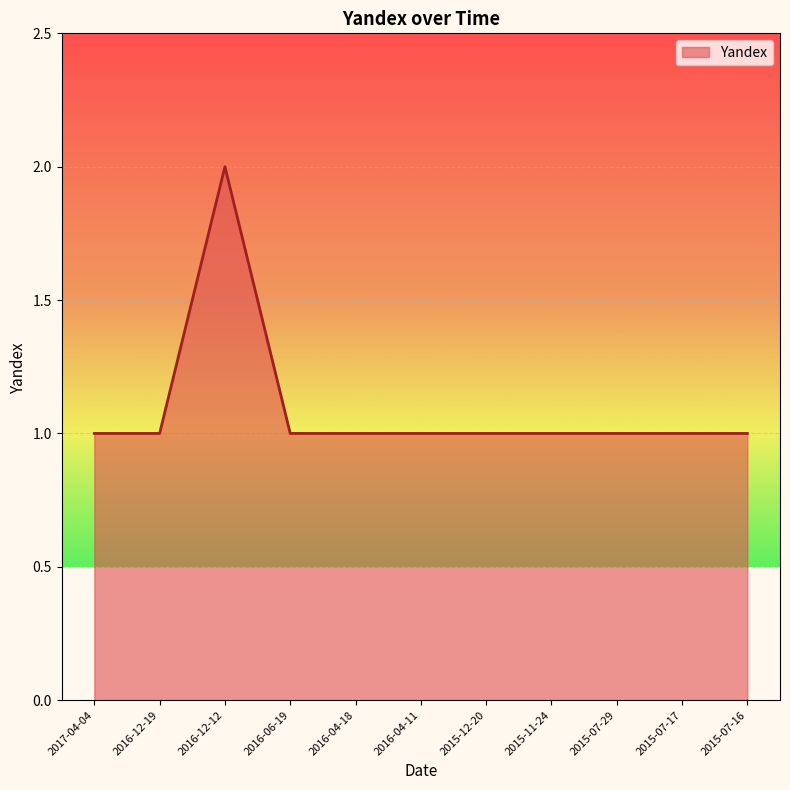

What is the difference between the maximum and minimum values?

1